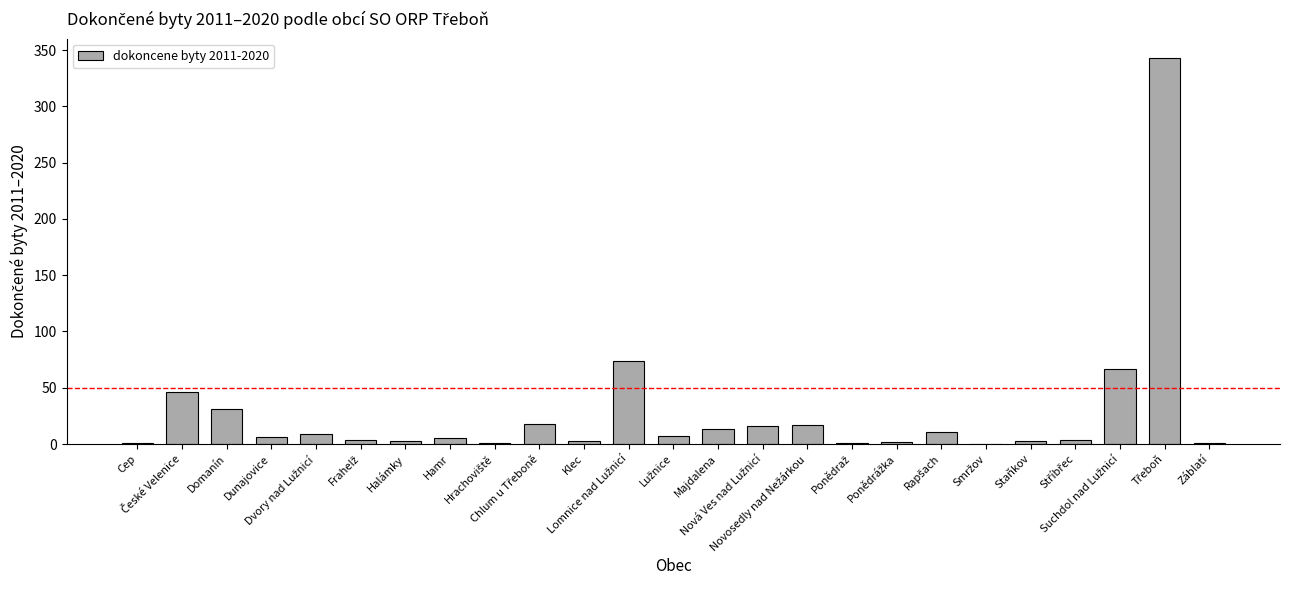

Are the bars horizontal?

No